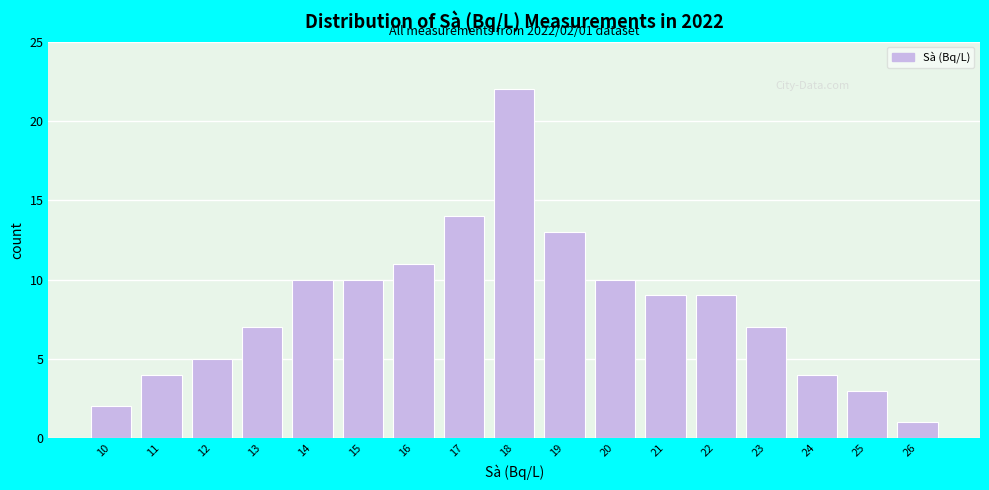

Reading left to right, list all the values displayed in this chart.

2	4	5	7	10	10	11	14	22	13	10	9	9	7	4	3	1